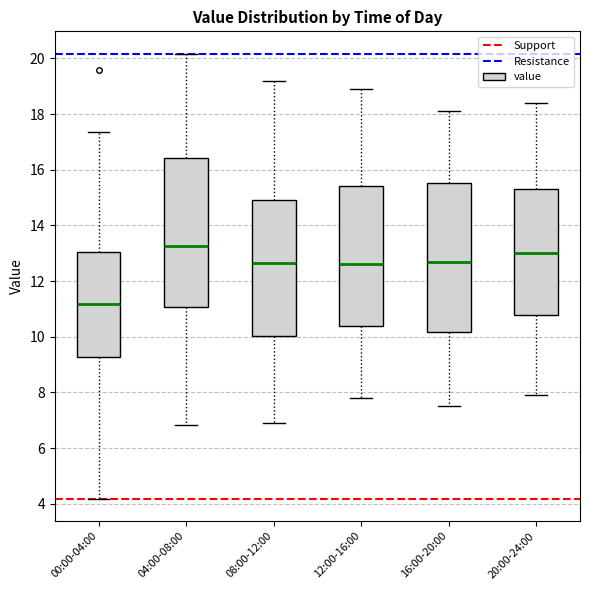

Reading left to right, read every box against the y-axis: the position of its median line, the range the box covers, and the ends of its whiskers. The values are not printed on the chart, so give them approximately, as read against the axis.

00:00-04:00: median 11.2, box 9.2 to 13.0, whiskers 4.2 to 17.4
04:00-08:00: median 13.2, box 11.0 to 16.4, whiskers 6.8 to 20.2
08:00-12:00: median 12.6, box 10.0 to 15.0, whiskers 7.0 to 19.2
12:00-16:00: median 12.6, box 10.4 to 15.4, whiskers 7.8 to 19.0
16:00-20:00: median 12.8, box 10.2 to 15.6, whiskers 7.6 to 18.2
20:00-24:00: median 13.0, box 10.8 to 15.4, whiskers 8.0 to 18.4